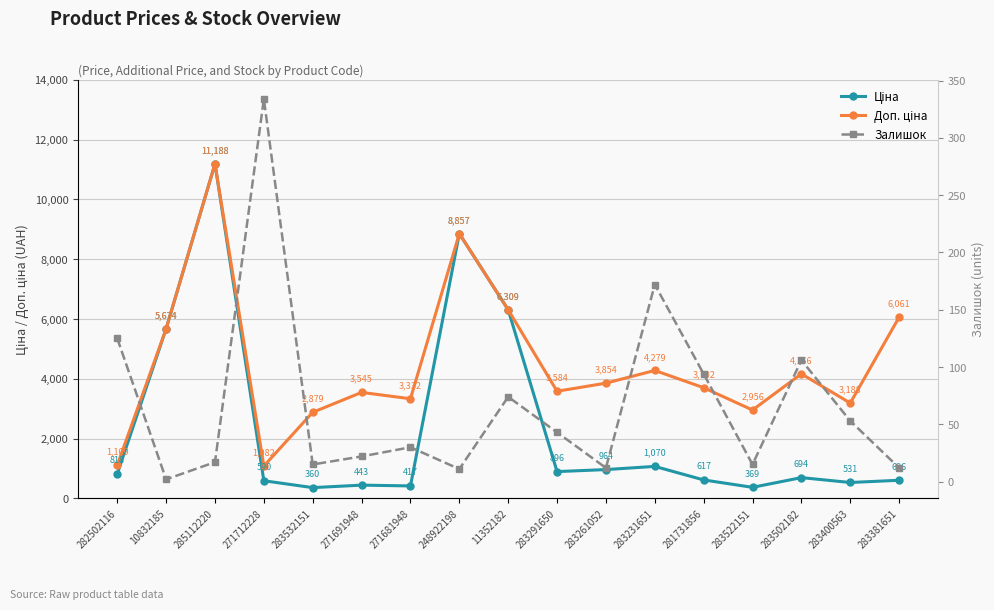

How many data points in Доп. ціна are less than 3701?

8